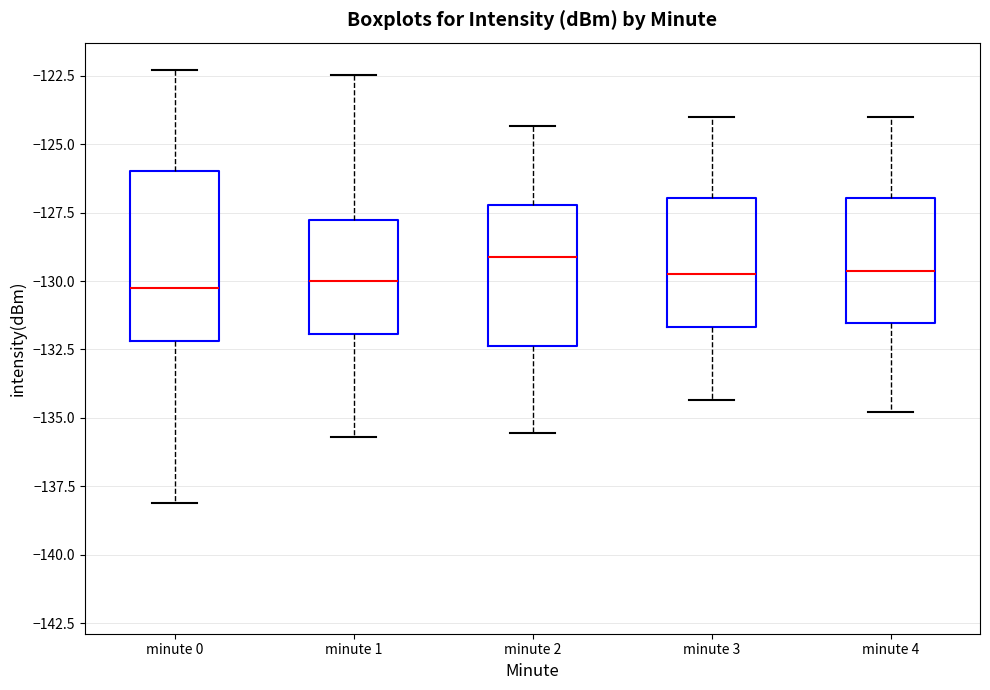

Reading left to right, read every box against the y-axis: the position of its median line, the range the box covers, and the ends of its whiskers. The values are not printed on the chart, so give them approximately, as read against the axis.

minute 0: median -130.5, box -132.0 to -126.0, whiskers -138.0 to -122.5
minute 1: median -130.0, box -132.0 to -128.0, whiskers -135.5 to -122.5
minute 2: median -129.0, box -132.5 to -127.0, whiskers -135.5 to -124.5
minute 3: median -129.5, box -131.5 to -127.0, whiskers -134.5 to -124.0
minute 4: median -129.5, box -131.5 to -127.0, whiskers -135.0 to -124.0